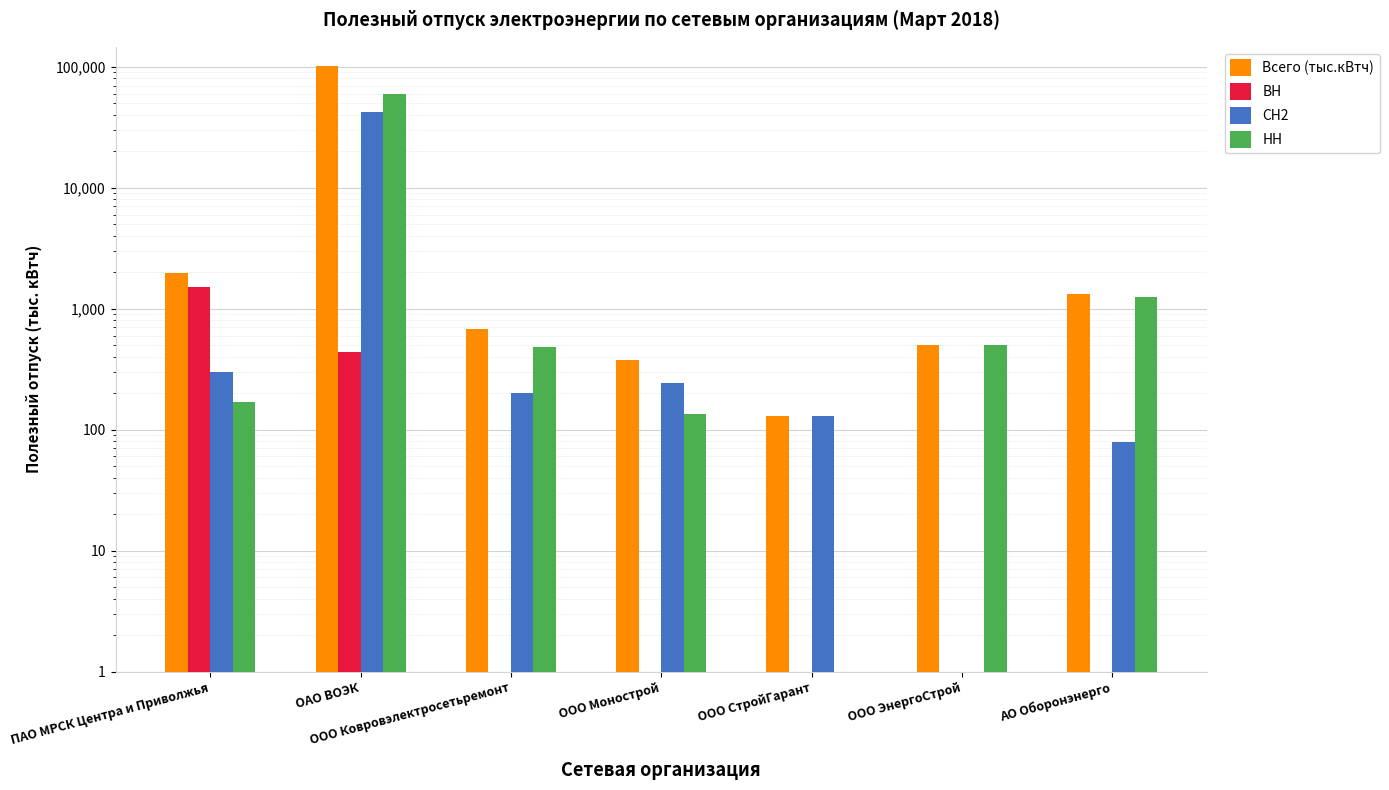

Are the bars grouped side by side (vs. stacked)?

Yes